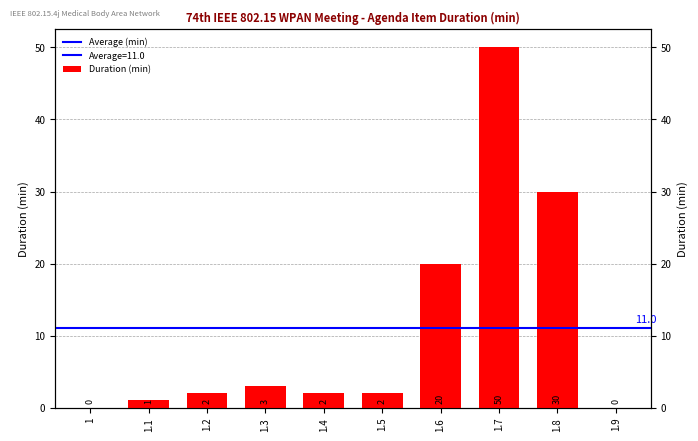

The value at 1.3 is 2. True or false?

False